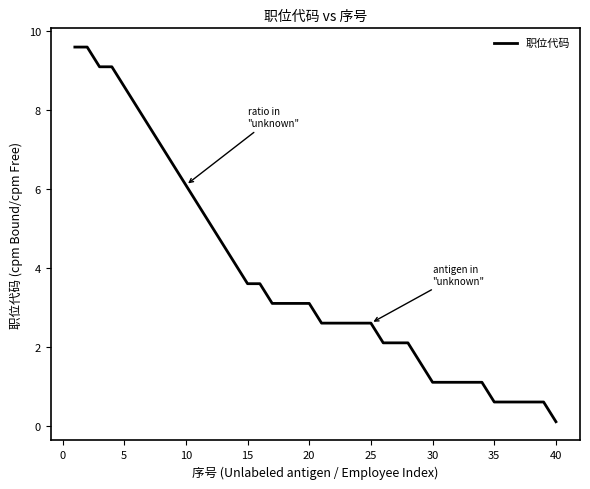

What is the difference between the maximum and minimum values?

9.5